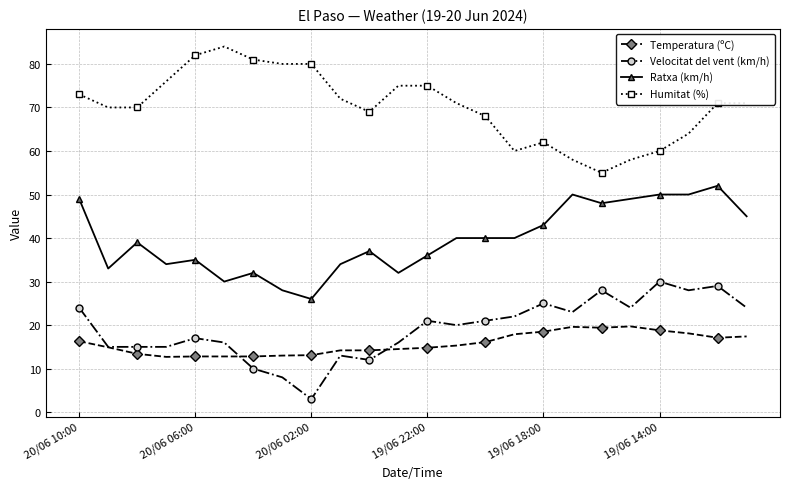

Which series has the largest range (max minus min)?

Humitat (%)